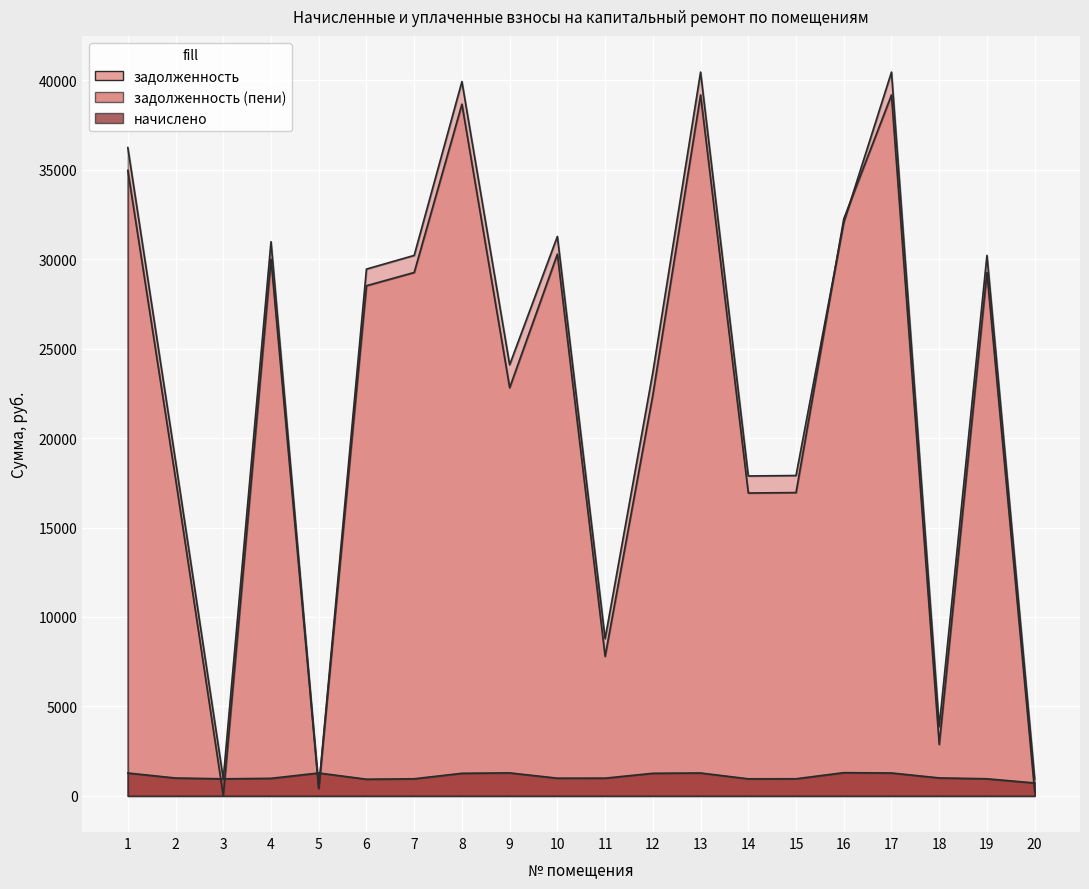

Is the value of задолженность (пени) at 4 greater than the value of начислено at 14?

Yes